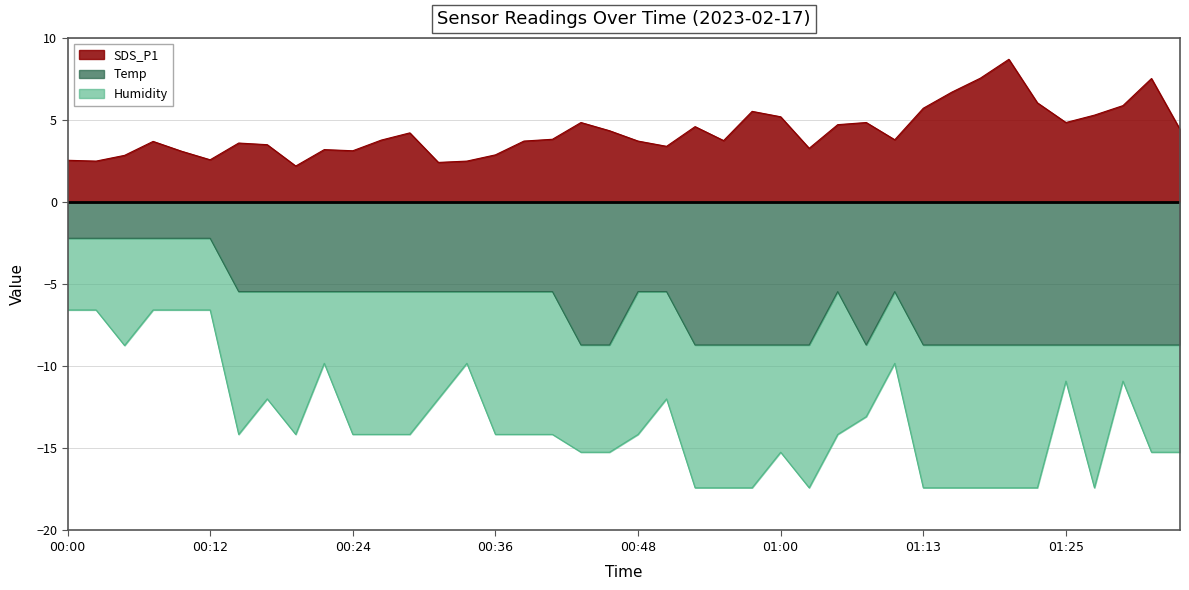

What is the approximate value of Temp at 00:38?

-5.5